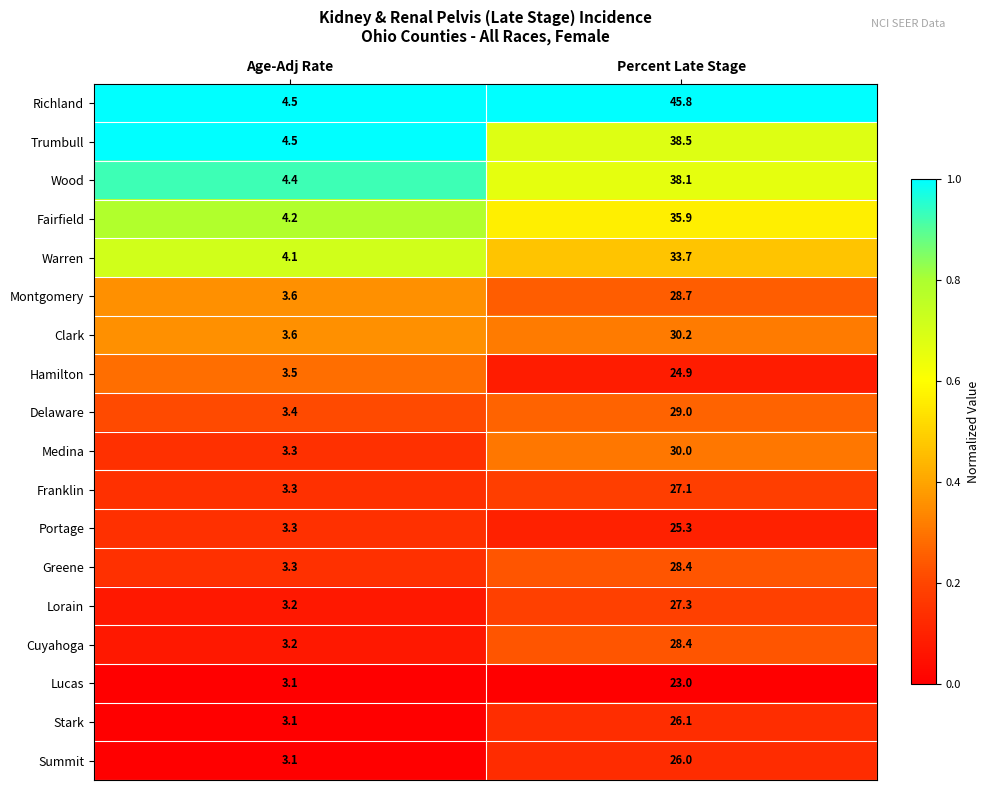

Which series changed the most between Age-Adj Rate and Percent Late Stage?

Richland